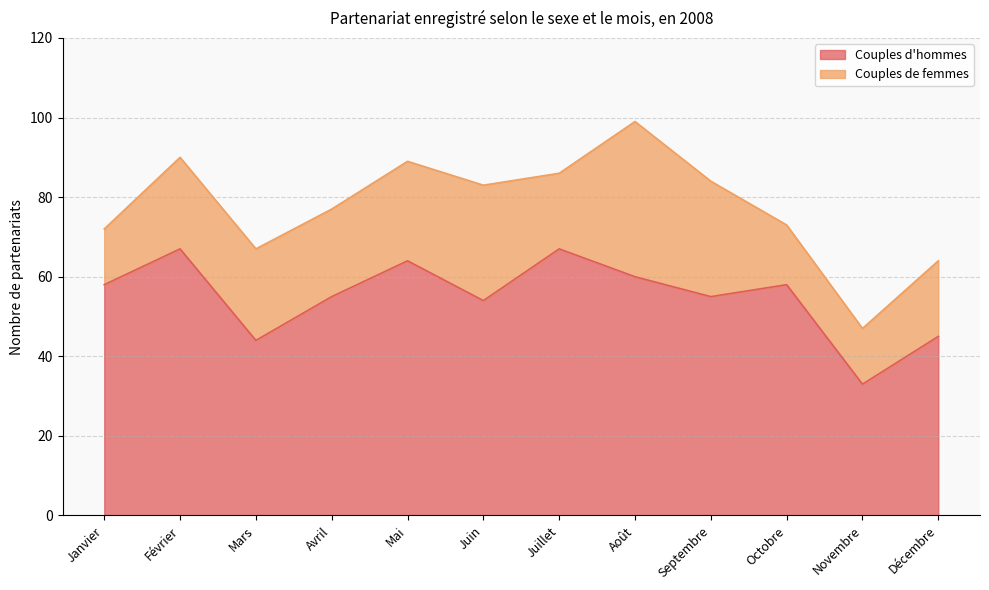

True or false: the data has more than 0 interior local peaks.

True